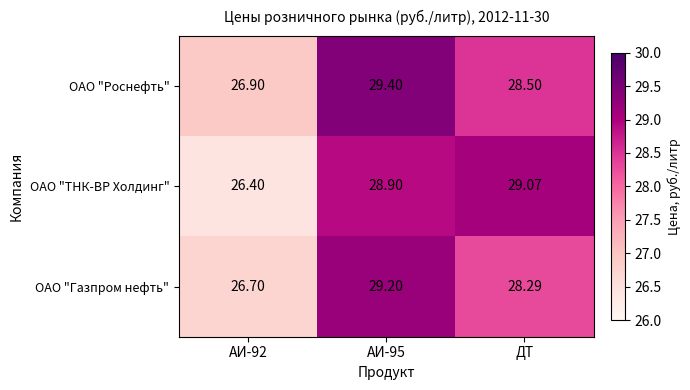

Count the number of data series in this chart.

3